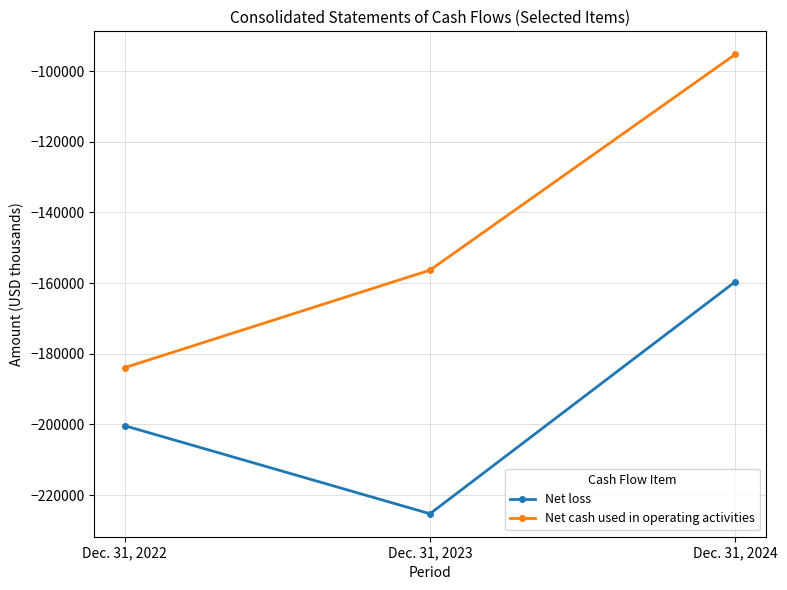

What value does the Net cash used in operating activities series have at Dec. 31, 2023?

-156324